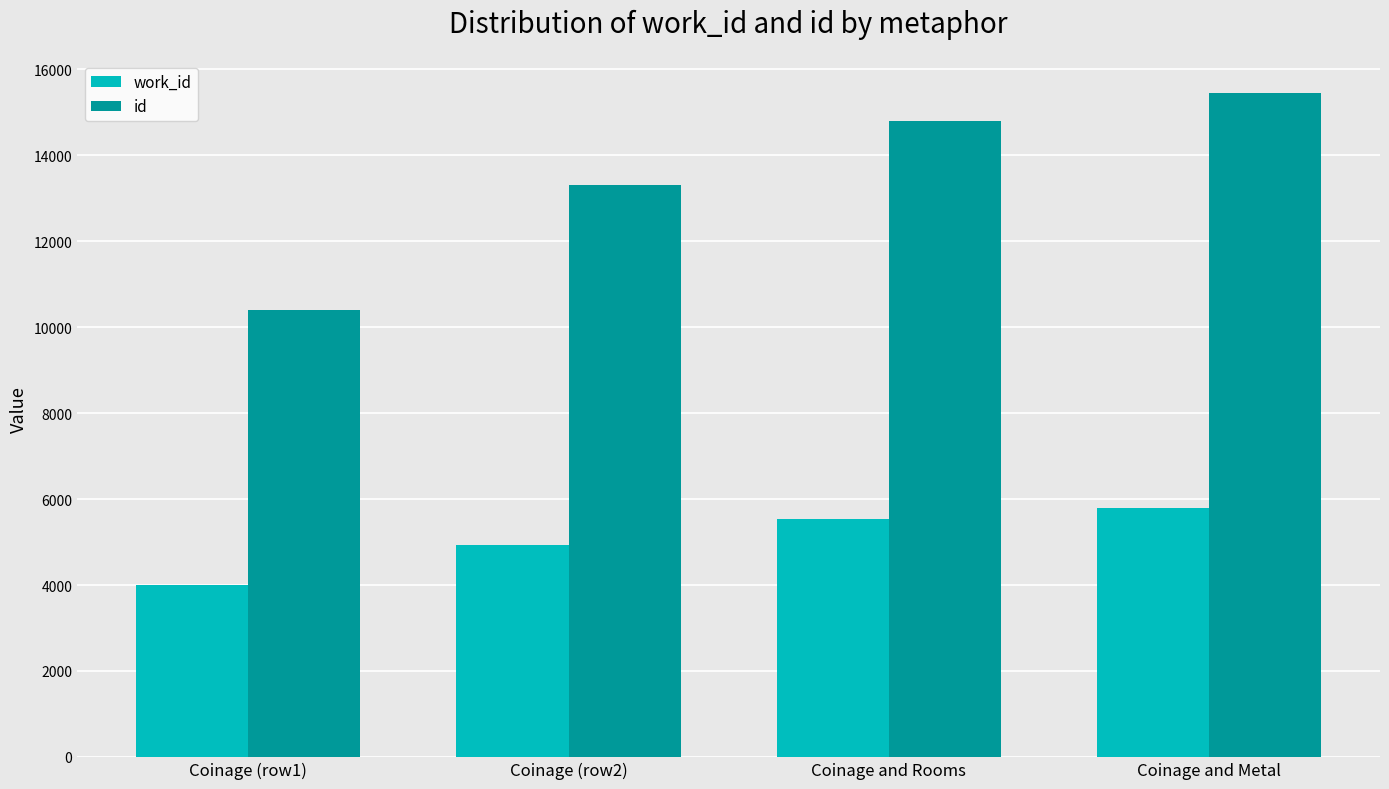

Count the work_id values in the range 4939 to 5791.

3